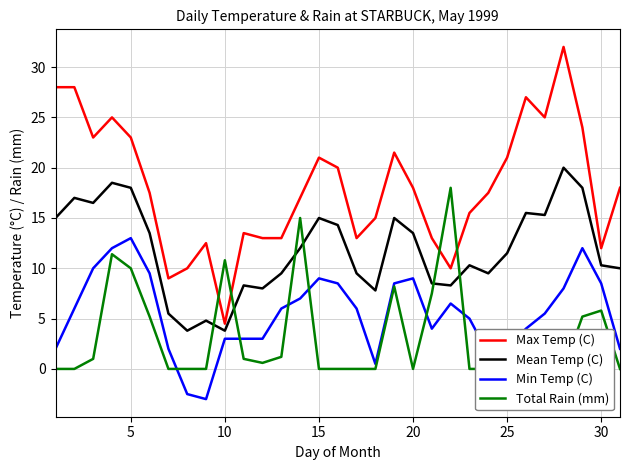

Reading left to right, extract all data points from this chart.

Max Temp (C): 28.0	28.0	23.0	25.0	23.0	17.5	9.0	10.0	12.5	4.5	13.5	13.0	13.0	17.0	21.0	20.0	13.0	15.0	21.5	18.0	13.0	10.0	15.5	17.5	21.0	27.0	25.0	32.0	24.0	12.0	18.0
Mean Temp (C): 15.0	17.0	16.5	18.5	18.0	13.5	5.5	3.8	4.8	3.8	8.3	8.0	9.5	12.0	15.0	14.3	9.5	7.8	15.0	13.5	8.5	8.3	10.3	9.5	11.5	15.5	15.3	20.0	18.0	10.3	10.0
Min Temp (C): 2.0	6.0	10.0	12.0	13.0	9.5	2.0	-2.5	-3.0	3.0	3.0	3.0	6.0	7.0	9.0	8.5	6.0	0.5	8.5	9.0	4.0	6.5	5.0	1.5	2.0	4.0	5.5	8.0	12.0	8.5	2.0
Total Rain (mm): 0.0	0.0	1.0	11.4	10.0	5.2	0.0	0.0	0.0	10.8	1.0	0.6	1.2	15.0	0.0	0.0	0.0	0.0	8.2	0.0	7.5	18.0	0.0	0.0	0.0	2.0	0.0	0.0	5.2	5.8	0.0